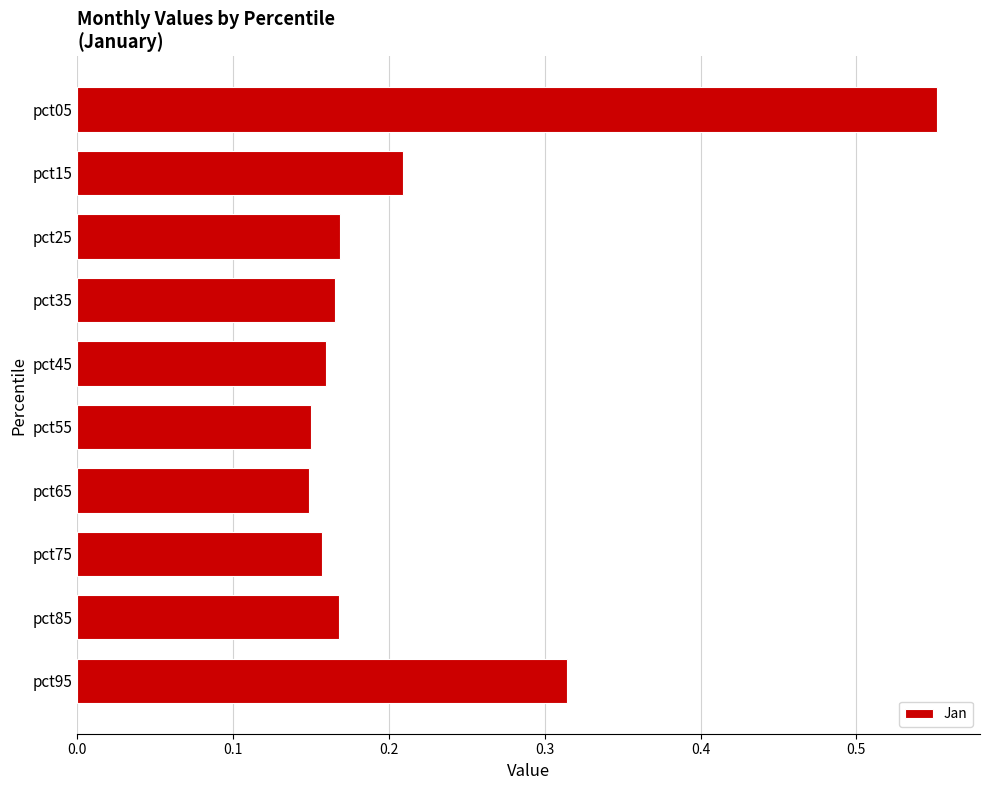

Which label corresponds to the largest value in the chart?

pct05